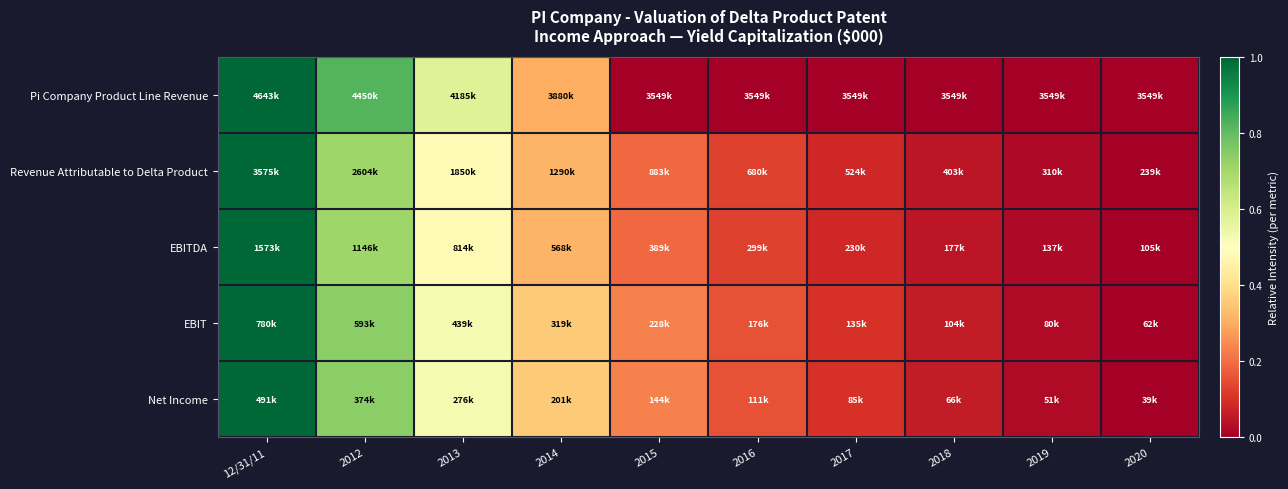

At which category is the sum across all series the highest?

12/31/11